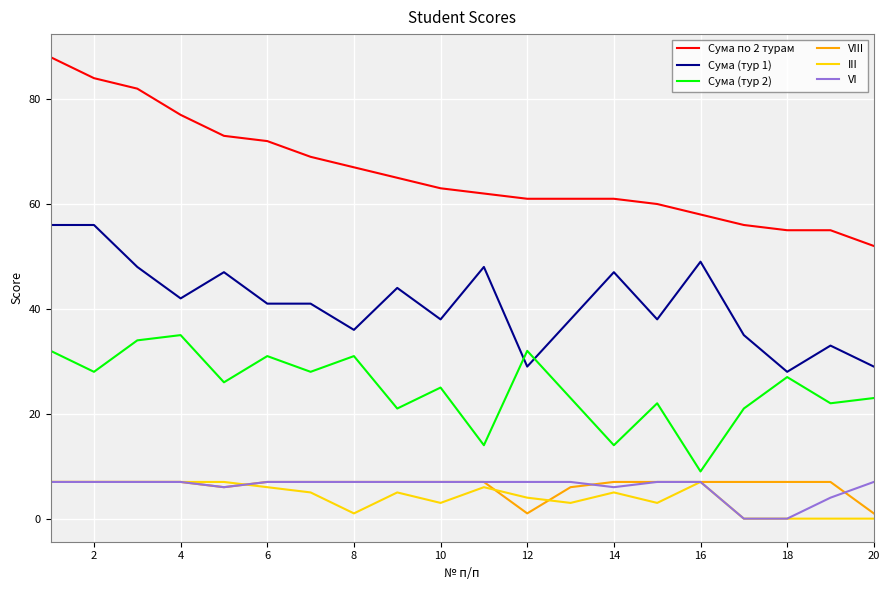

Which series has the largest range (max minus min)?

Сума по 2 турам